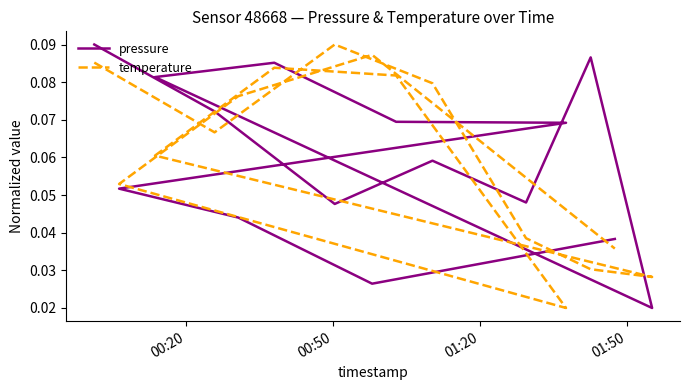

The temperature series shows 0.0 at 5. True or false?

False